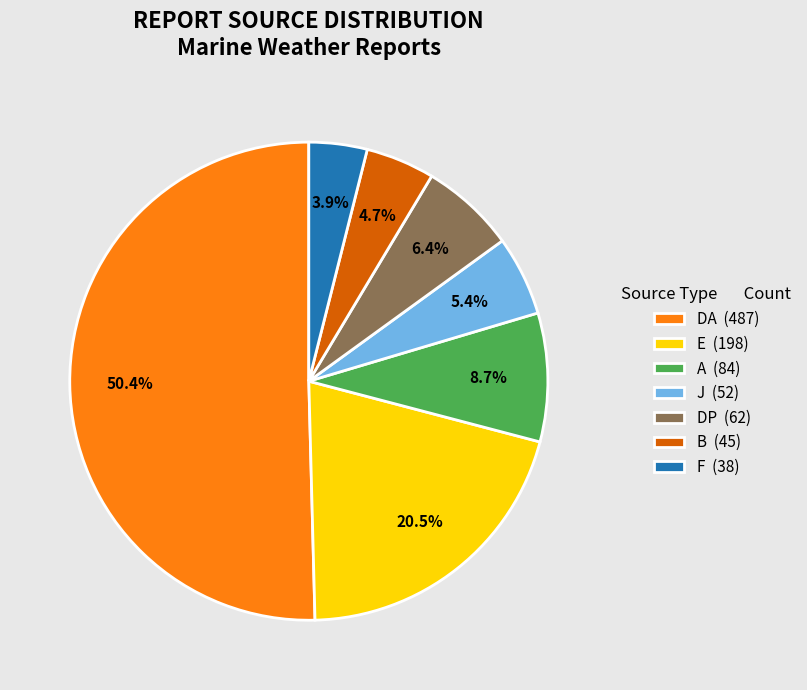

What is the largest slice in the pie chart?

DA (487)